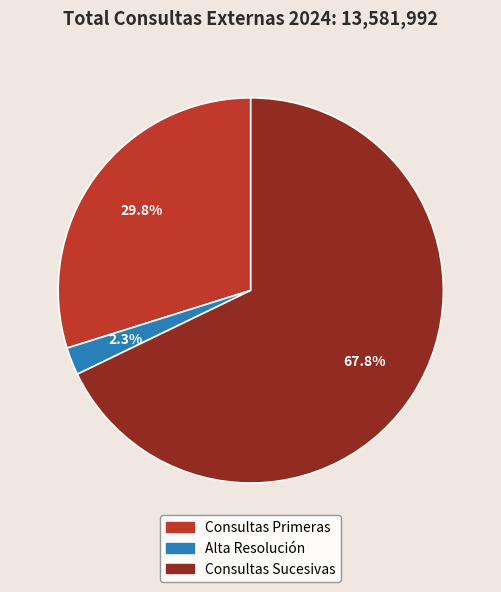

Rank the categories by value from highest to lowest.

Consultas Sucesivas, Consultas Primeras, Alta Resolución